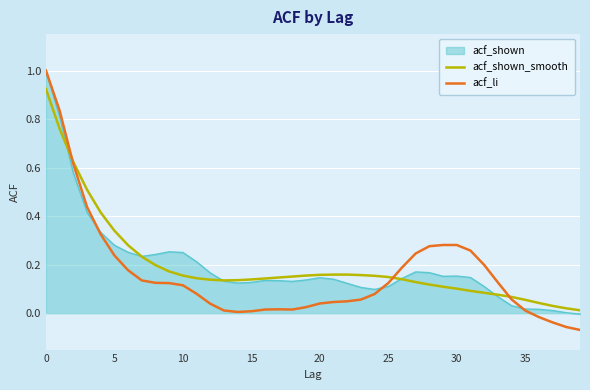

What is the maximum value shown in the chart?

1.0